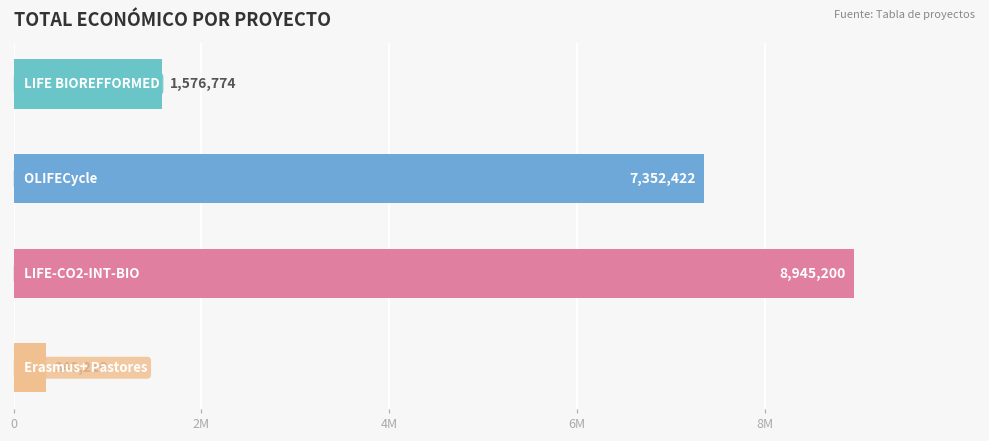

What is the difference between the maximum and minimum values?

8596990